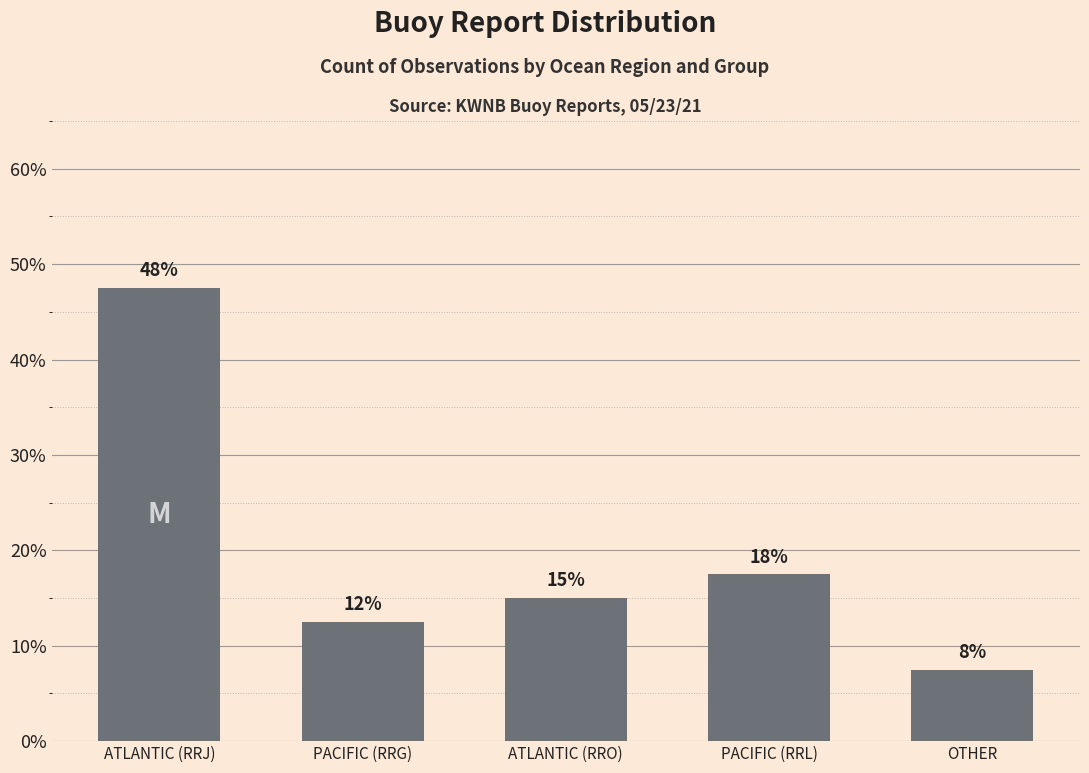

What is the difference between the maximum and second lowest values?

35.0